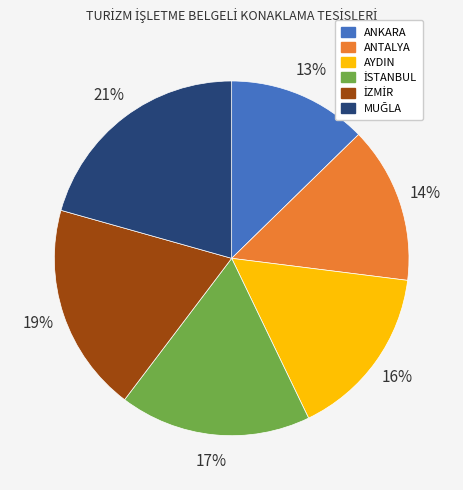

Which slice is the smallest?

ANKARA